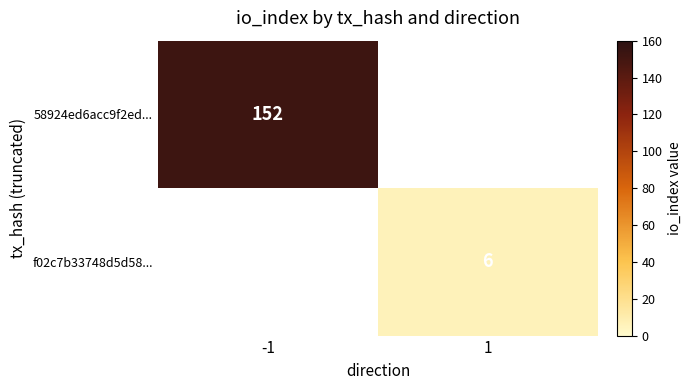

Count the number of categories in the chart.

2